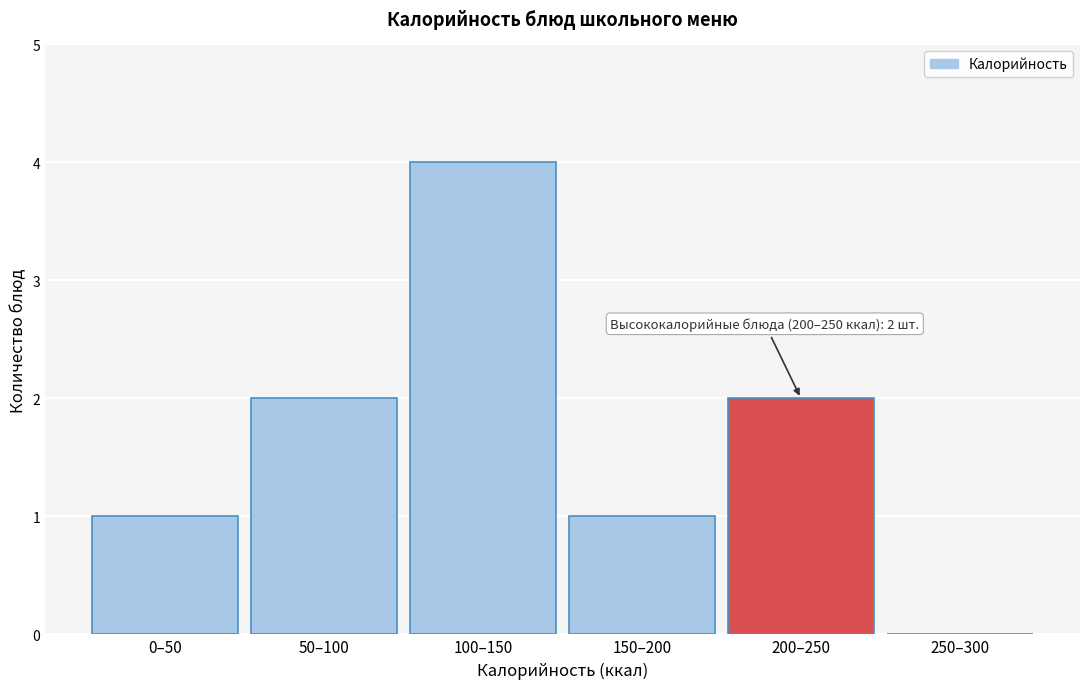

Reading left to right, list all the values displayed in this chart.

0–50=1	50–100=2	100–150=4	150–200=1	200–250=2	250–300=0